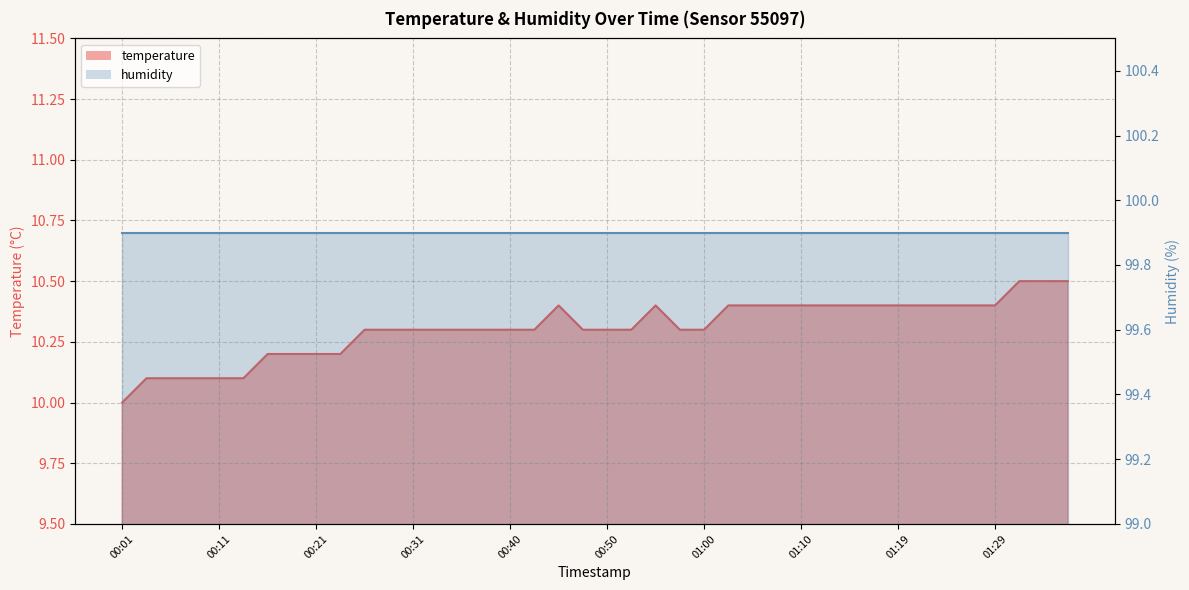

What is the difference between the second highest and minimum values?

0.5